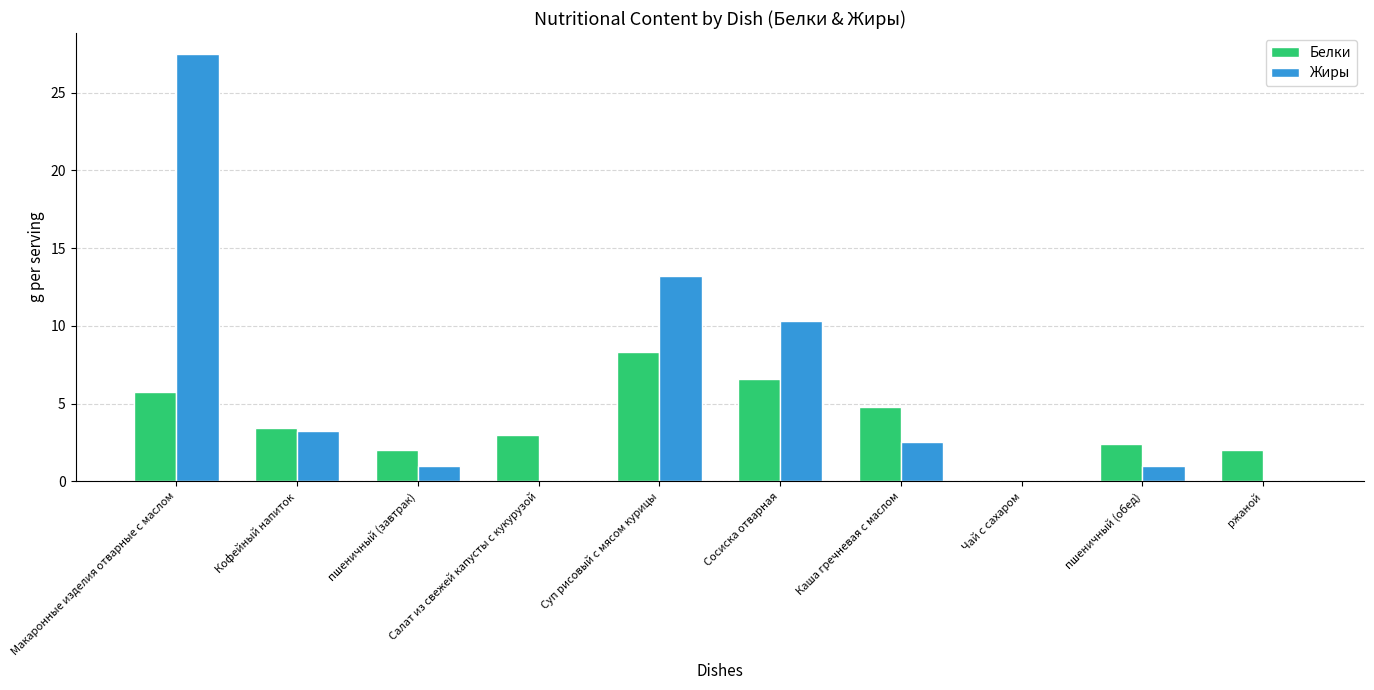

Which series has the largest total across all categories?

Жиры